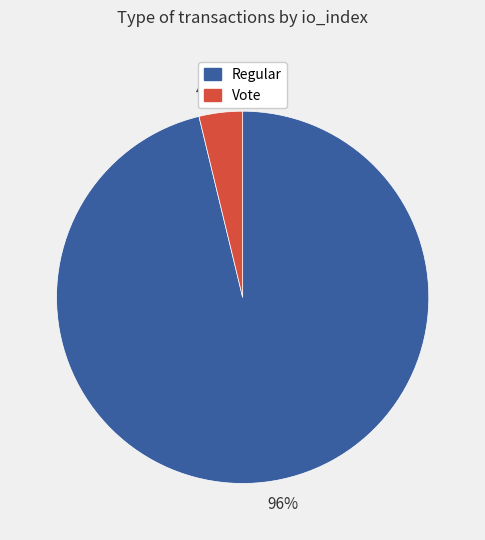

What percentage is the Regular slice, to the nearest percent?

96%